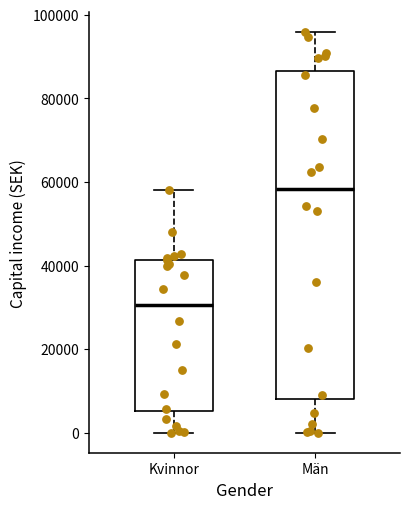

Which box has the highest median line?

Män